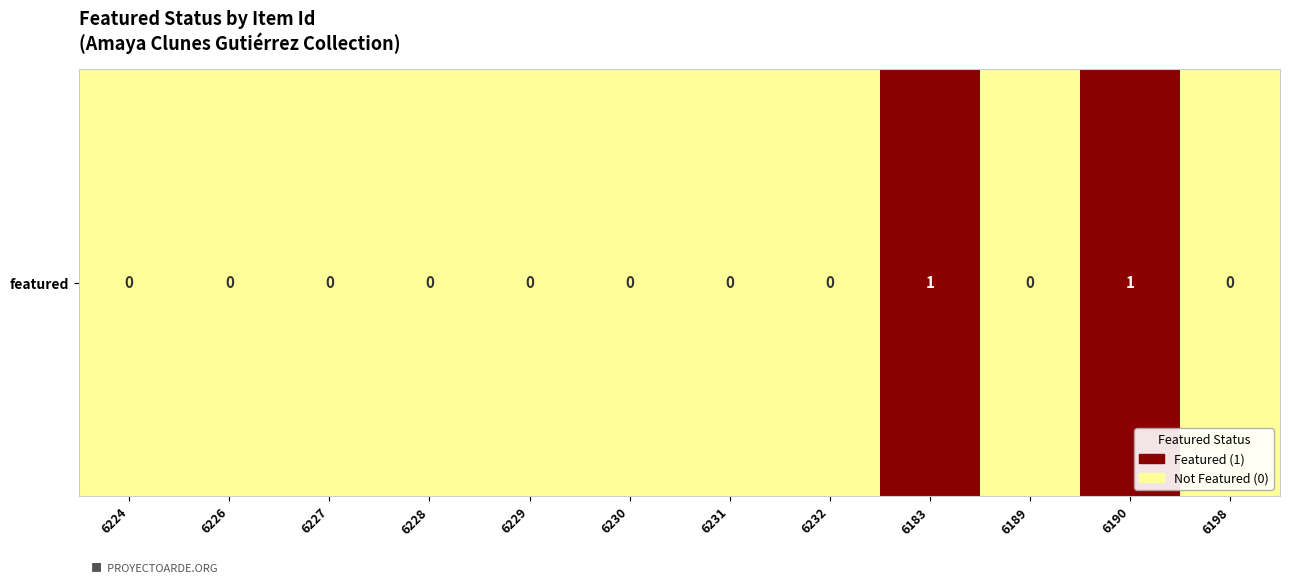

At which category does the chart reach its peak across all series?

6183